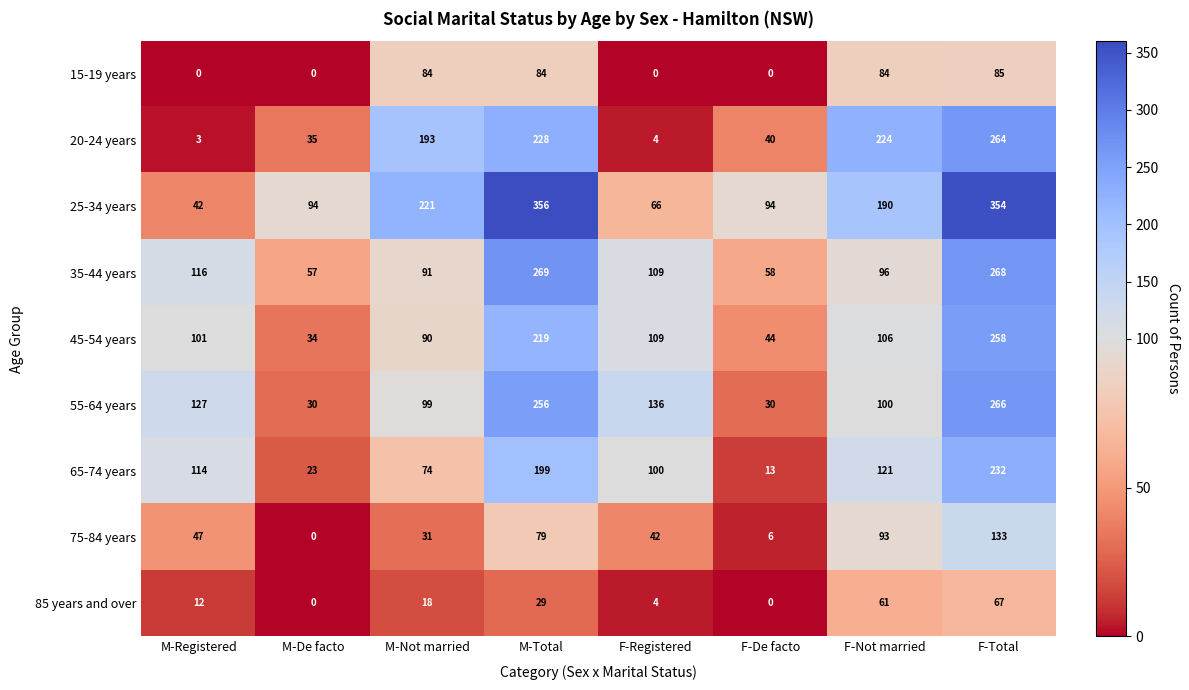

The 25-34 years series shows 94 at M-De facto. True or false?

True